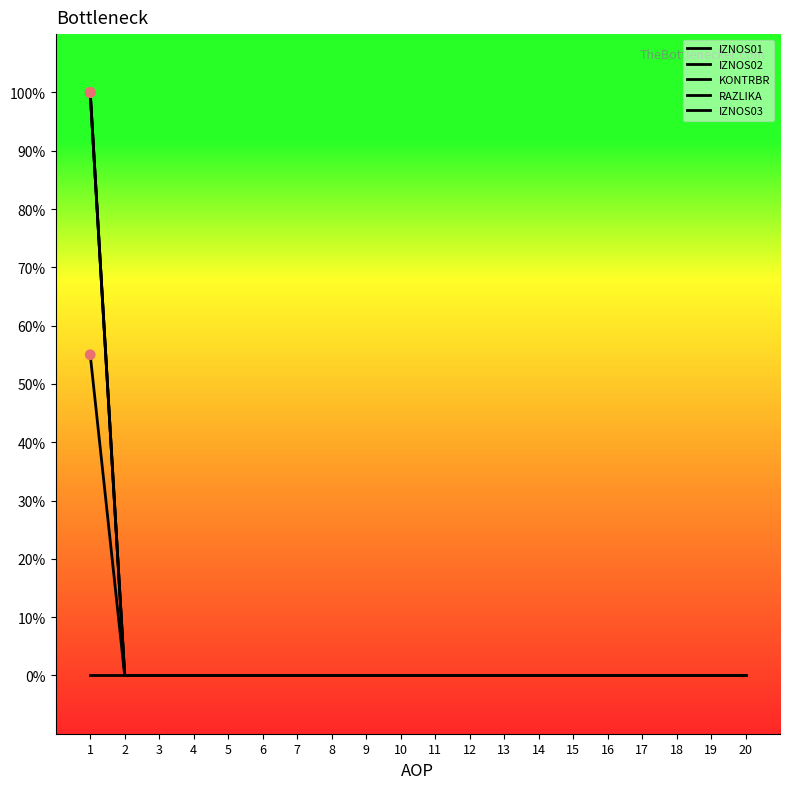

Is this an area chart (filled region under the line)?

No